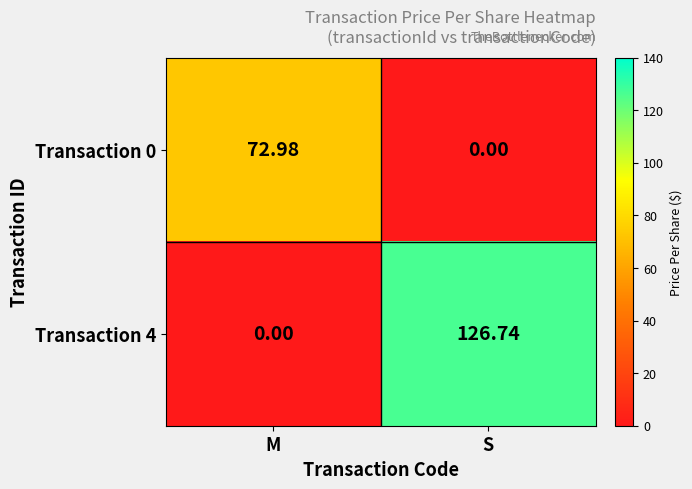

List the series in order of their peak value, highest first.

Transaction 4, Transaction 0